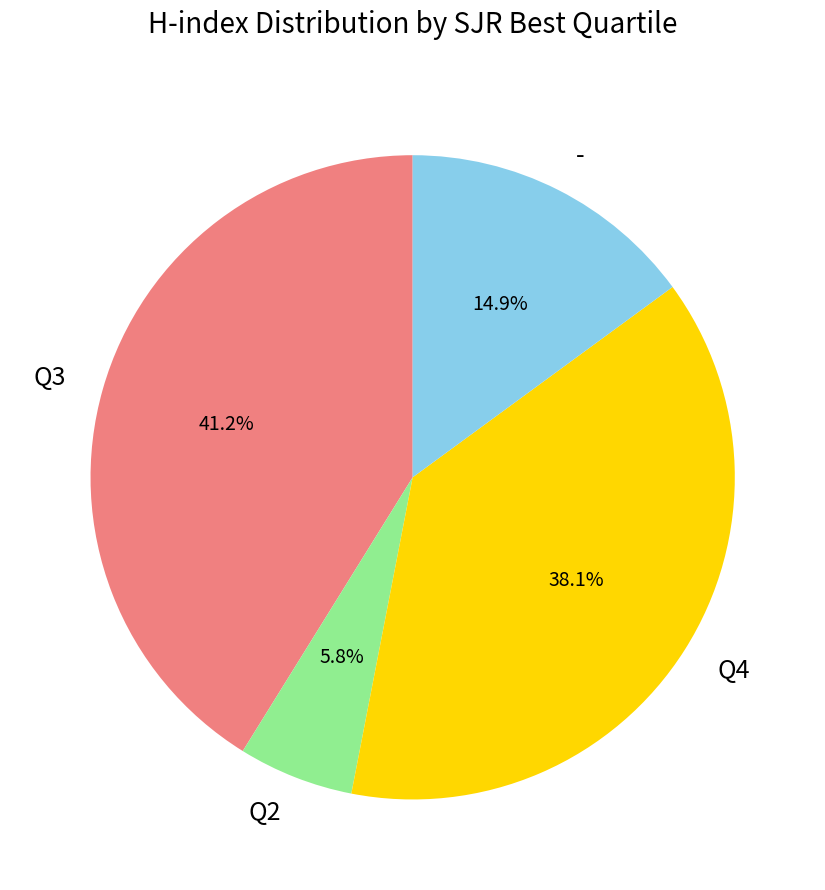

Is the sum of Q4 and Q3 greater than half?

Yes